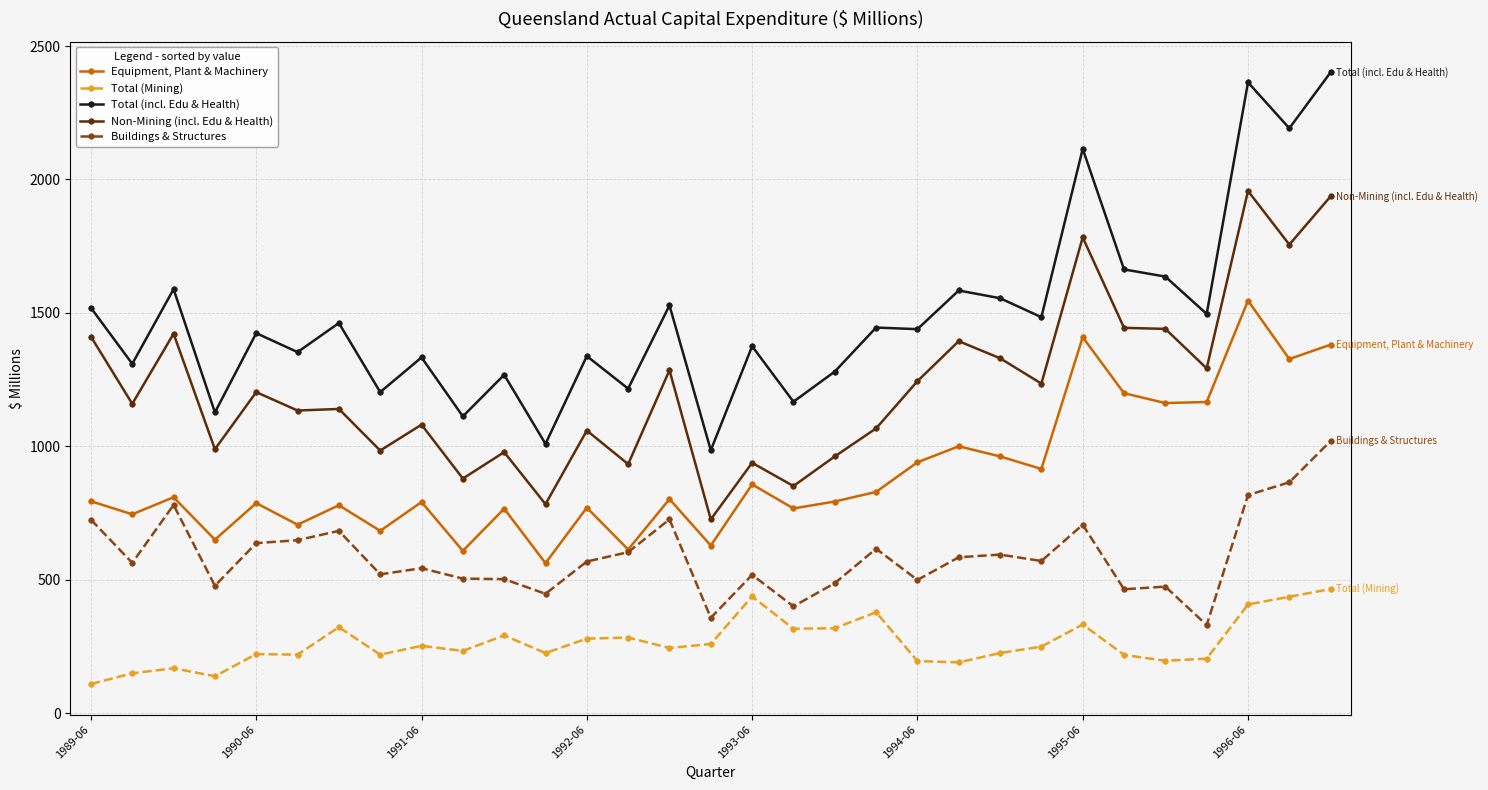

Which series has the largest range (max minus min)?

Total (incl. Edu & Health)